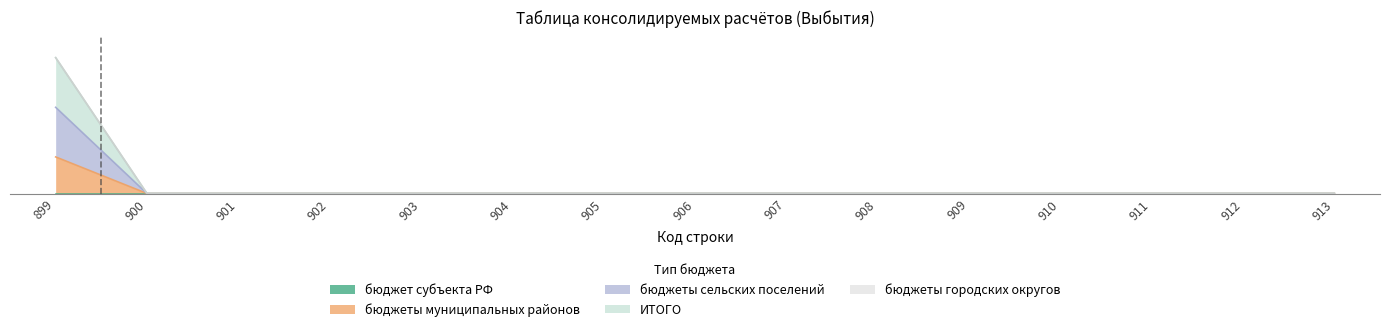

At 902, list the series in order from largest to smallest.

бюджеты муниципальных районов, бюджеты сельских поселений, ИТОГО